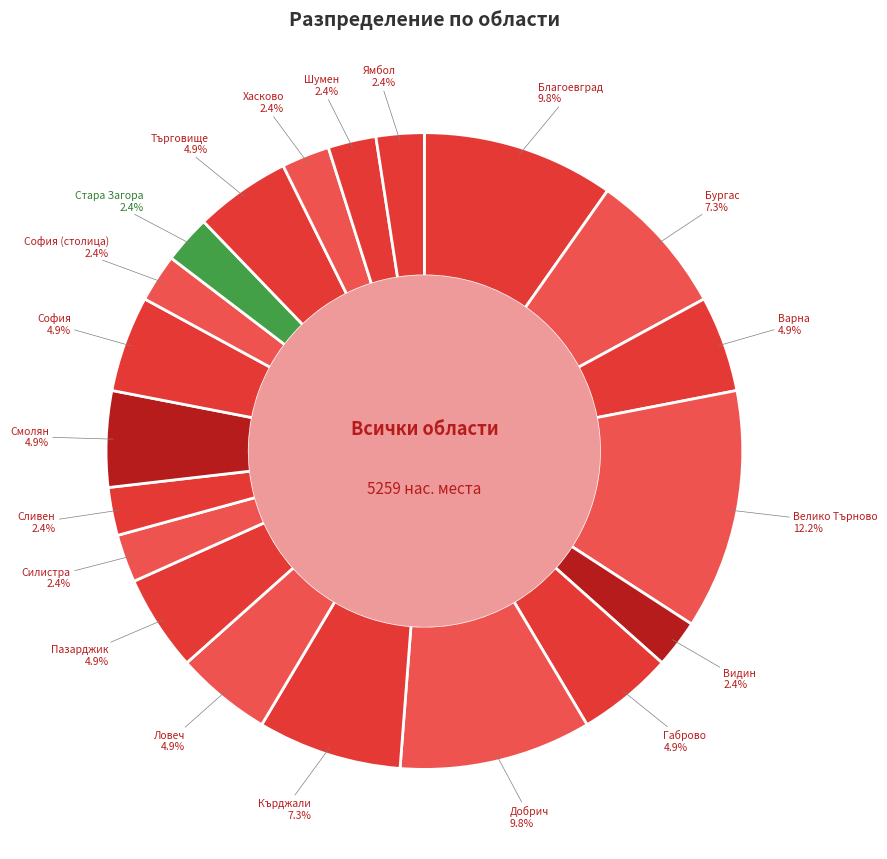

How many segments does this pie chart have?

20